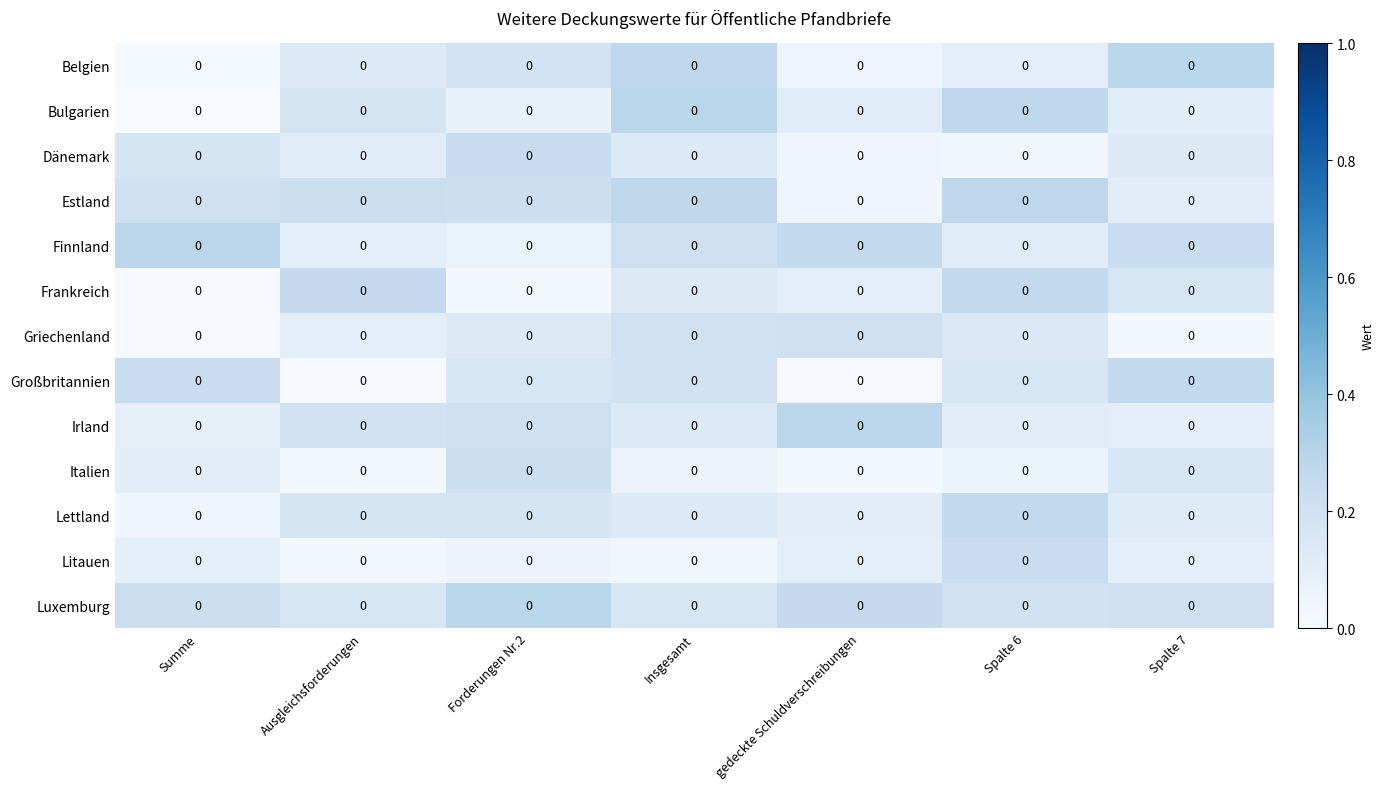

Which has a higher value, Forderungen Nr.2 or Spalte 7?

Spalte 7